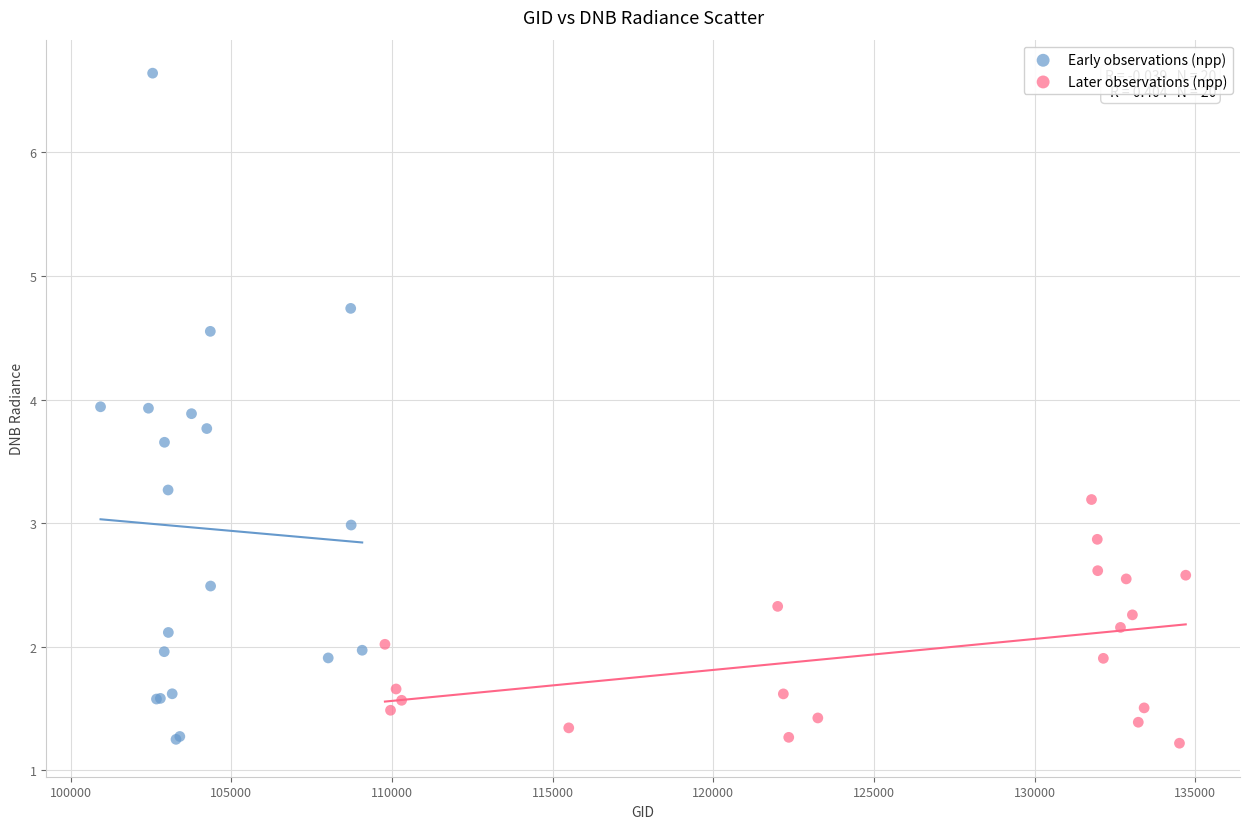

Which series has the largest Y range (max minus min)?

Early observations (npp)